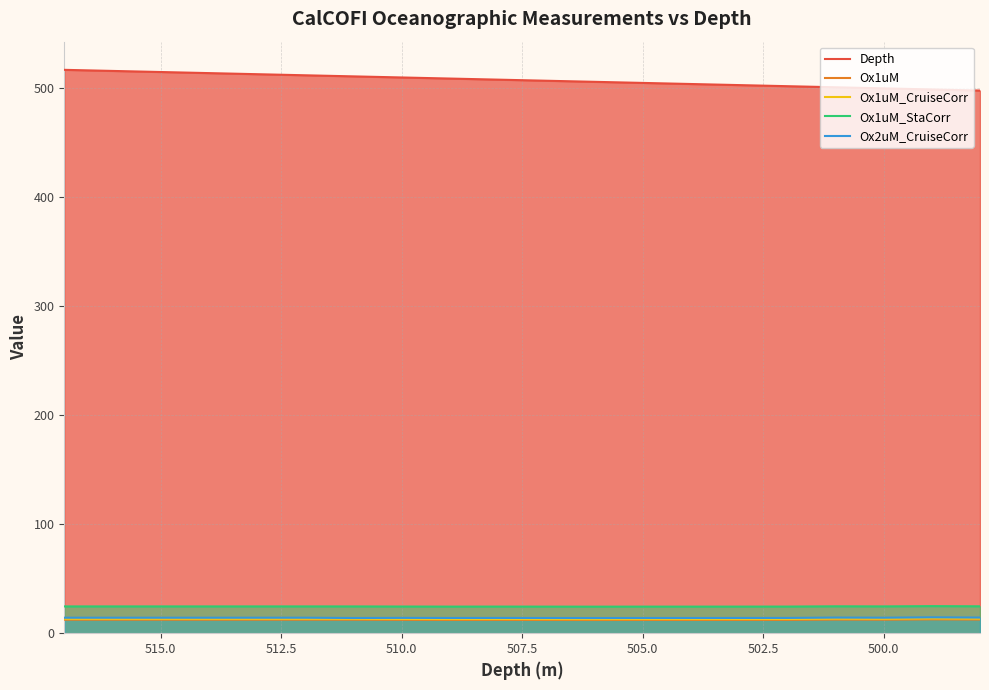

True or false: Depth has more than 1 interior local peaks.

False